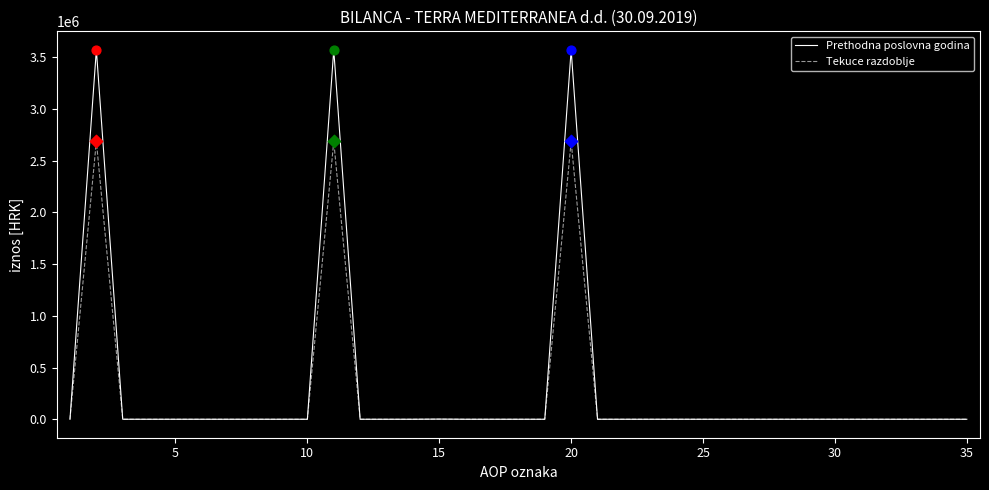

What are all the series names shown in the legend?

Prethodna poslovna godina, Tekuce razdoblje